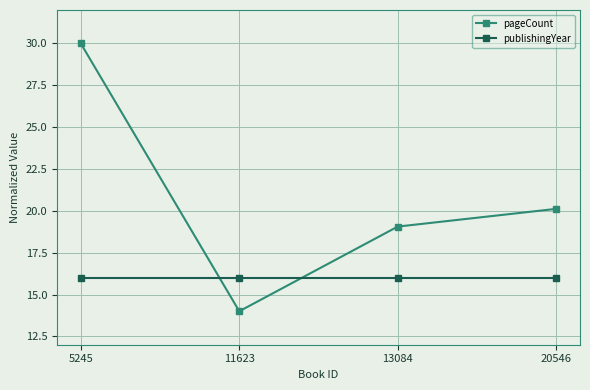

How many intersections are there between pageCount and publishingYear?

2